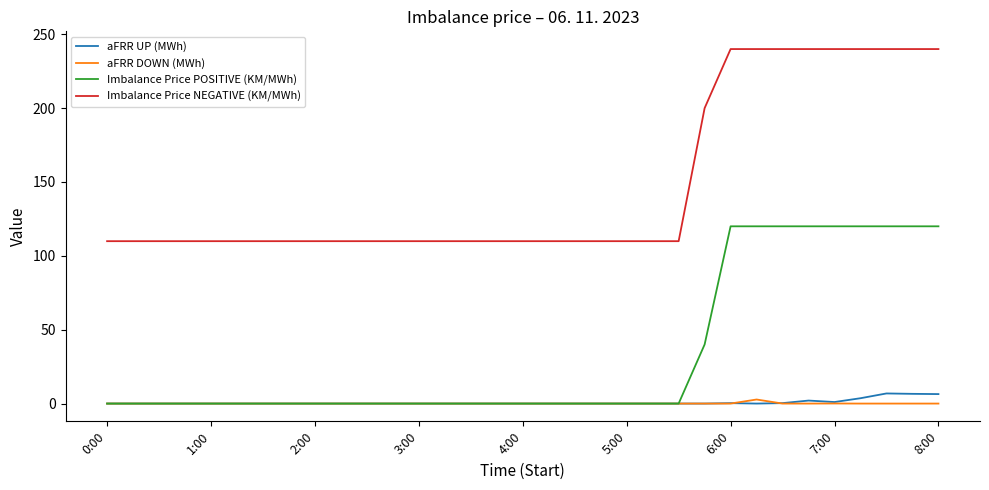

True or false: Imbalance Price NEGATIVE (KM/MWh) and aFRR DOWN (MWh) cross at least once.

False